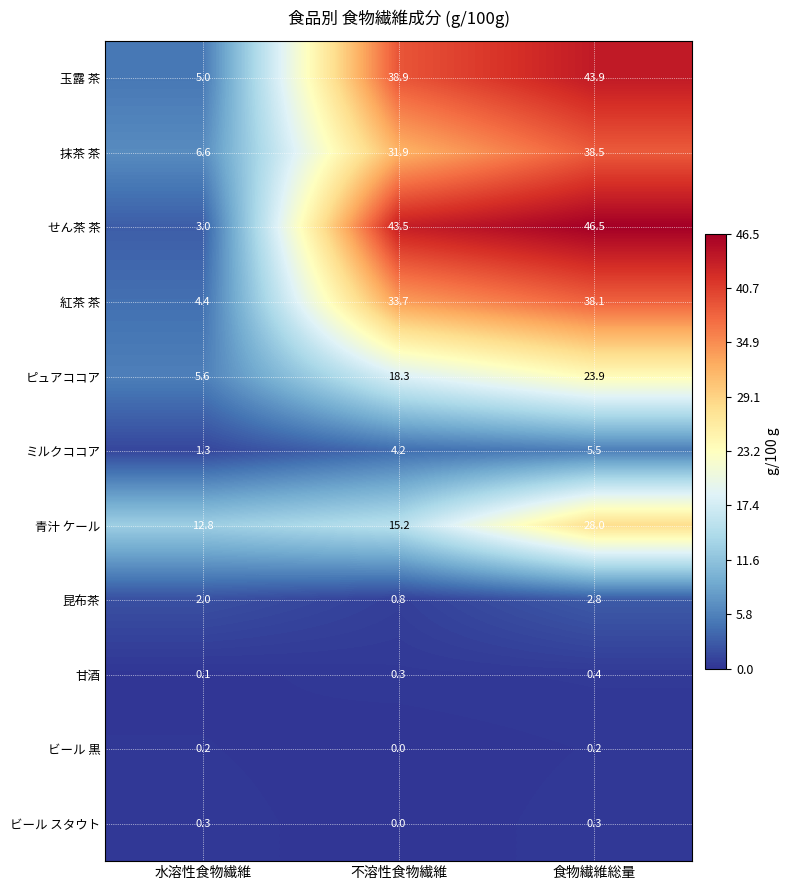

Which series has the largest total across all categories?

せん茶 茶